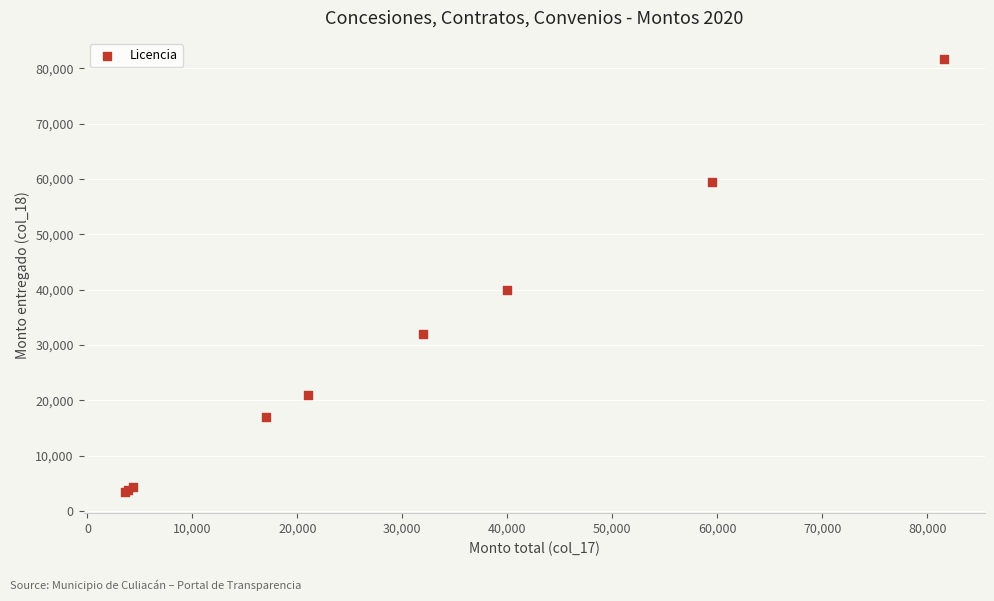

What Y value in the scatter plot is closest to 42565?

40000